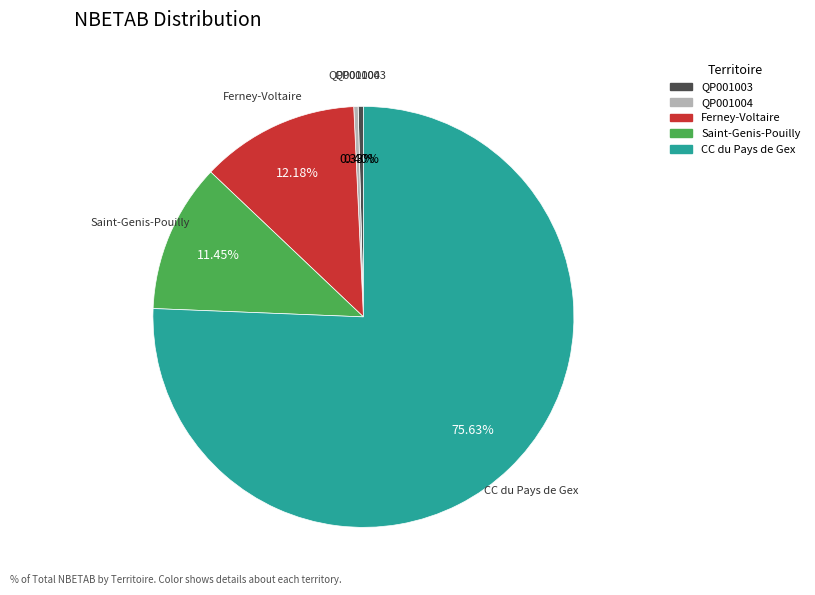

Approximately how many times larger is the value at Ferney-Voltaire compared to Saint-Genis-Pouilly?

1.1